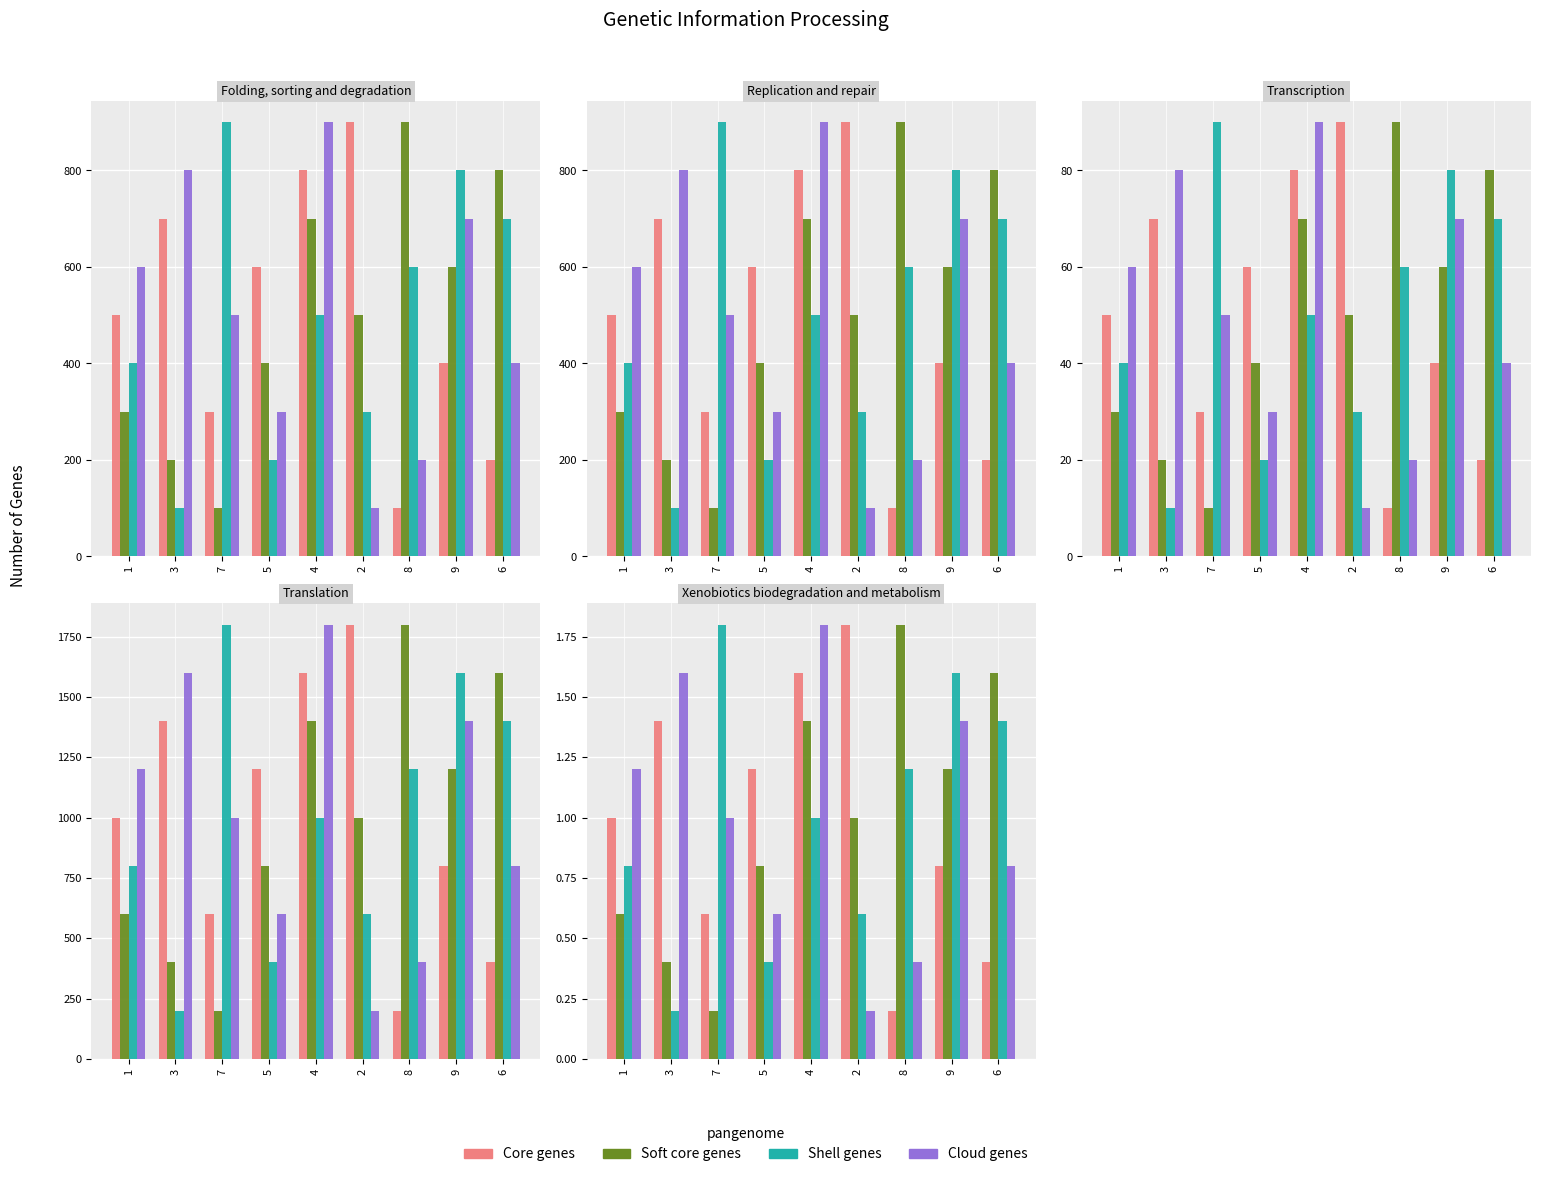

How many Soft core genes values are between 0 and 1?

5